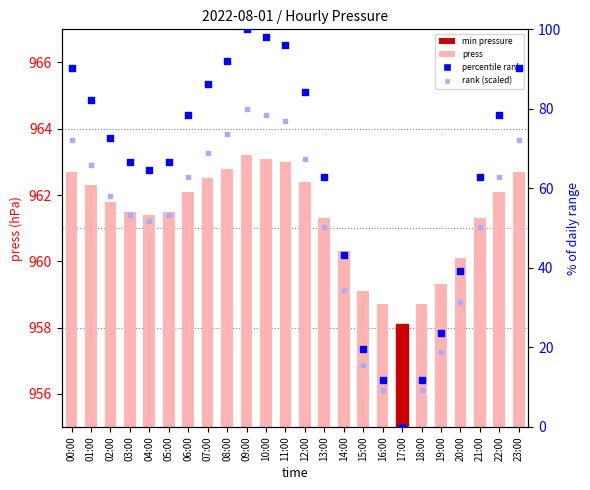

At how many categories does at least one series exceed 408?

24